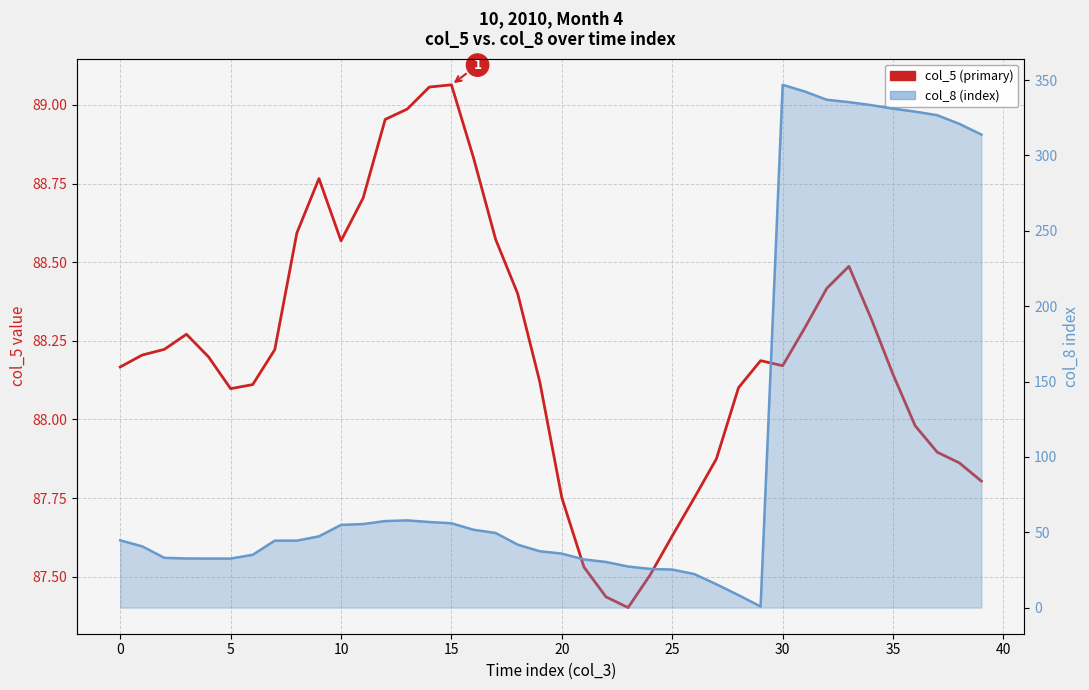

At how many categories does at least one series exceed 3?

40